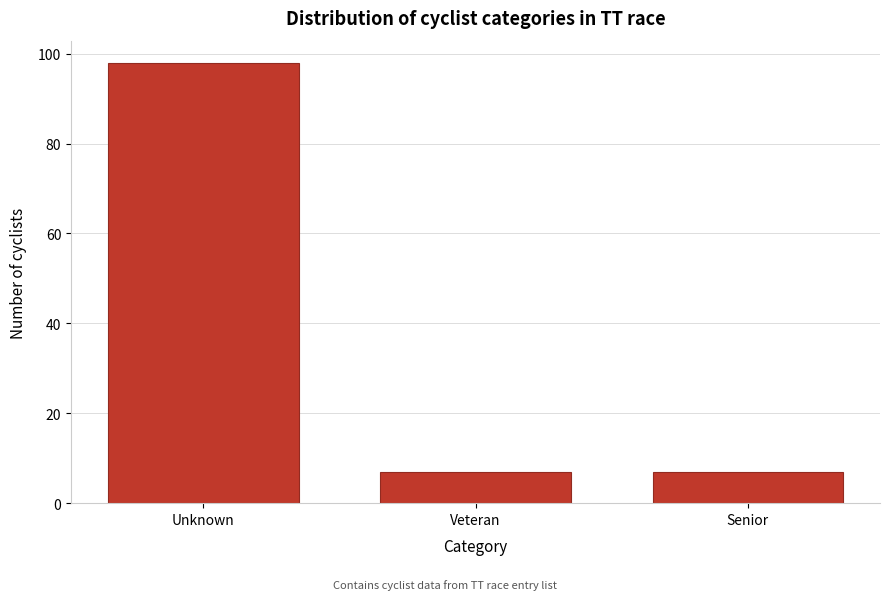

Reading left to right, what are all the values shown in this chart?

Unknown=98	Veteran=7	Senior=7